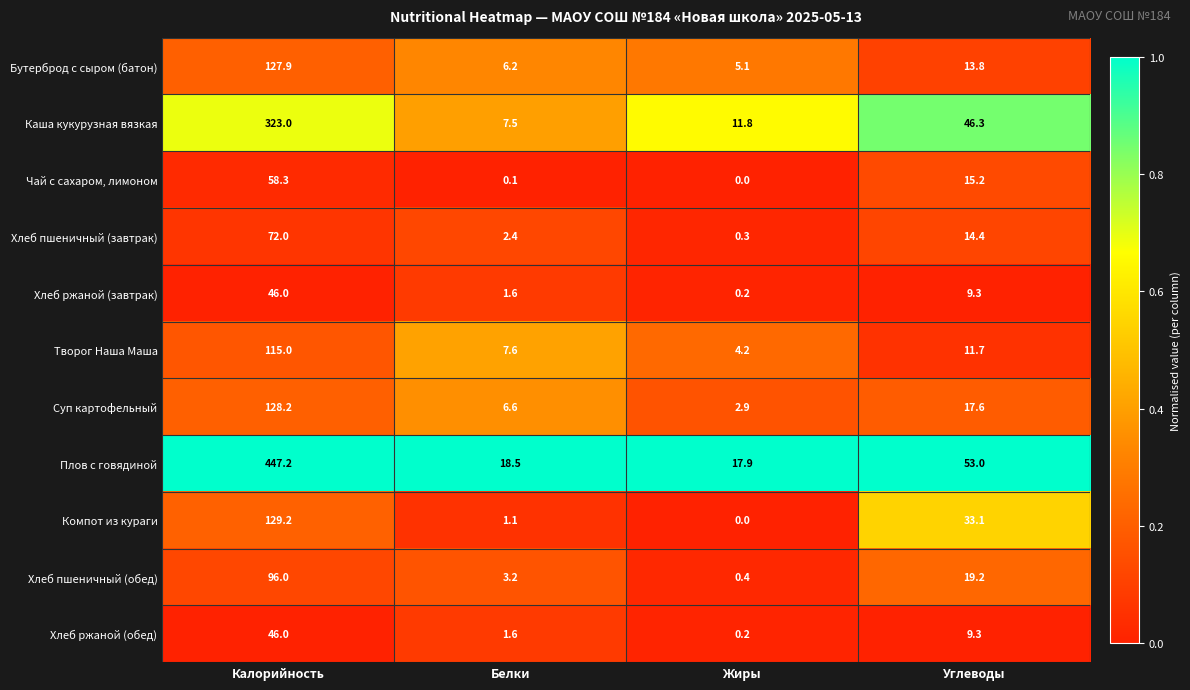

Read the Компот из кураги value at Калорийность.

129.2